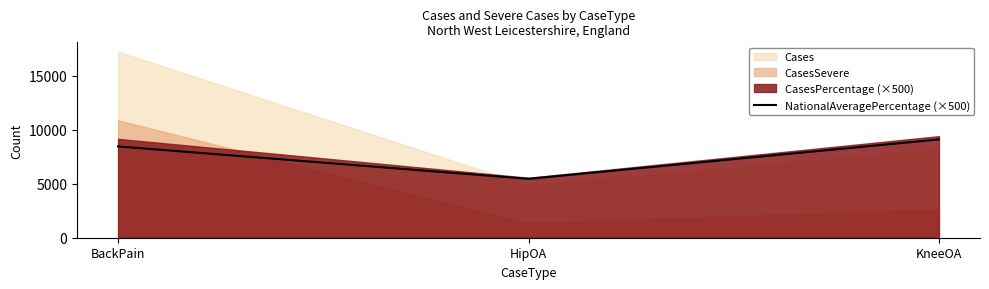

Does the chart have visible grid lines?

No